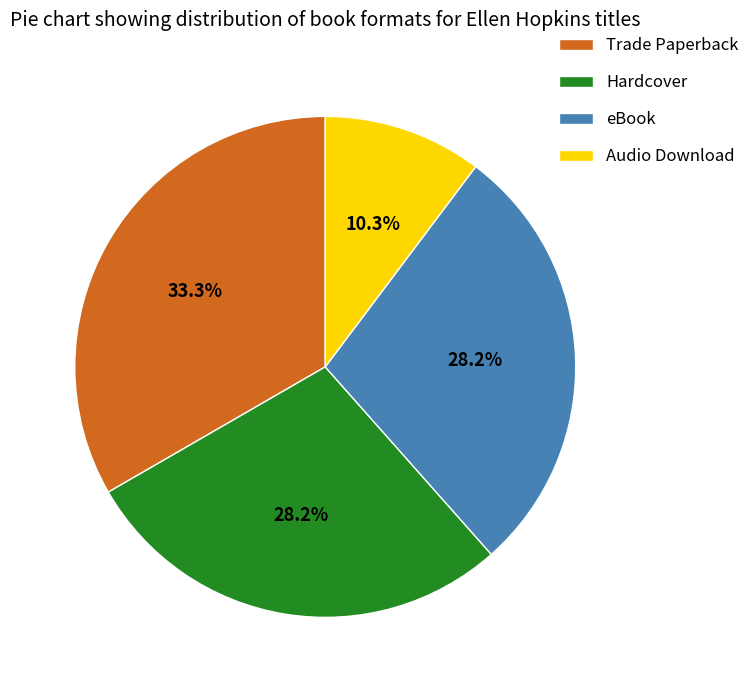

How many slices are in this pie chart?

4